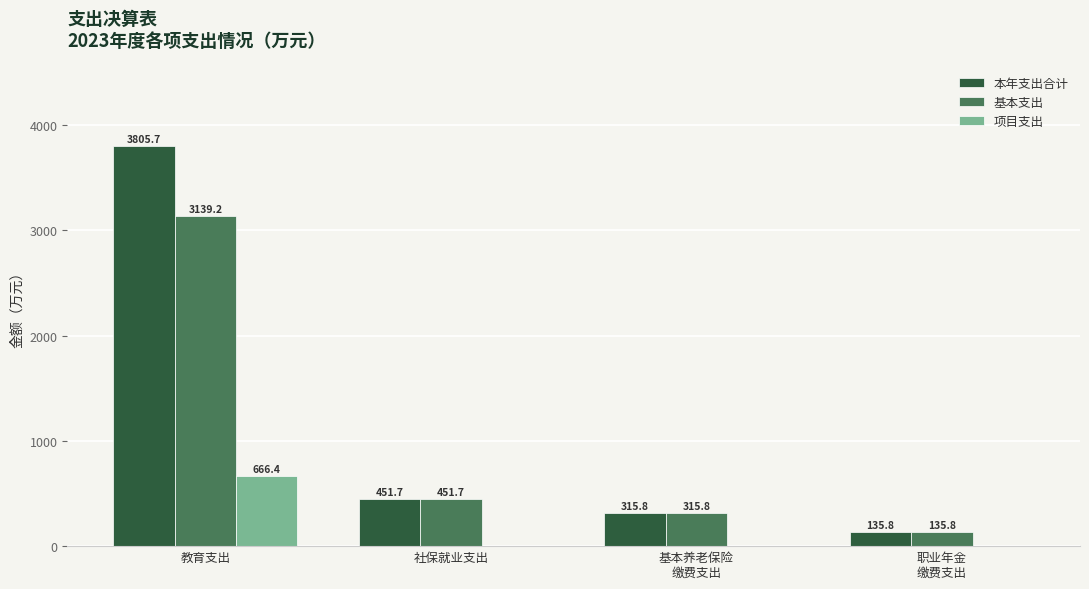

Is it true that 本年支出合计 equals 3805.7 at 教育支出?

True